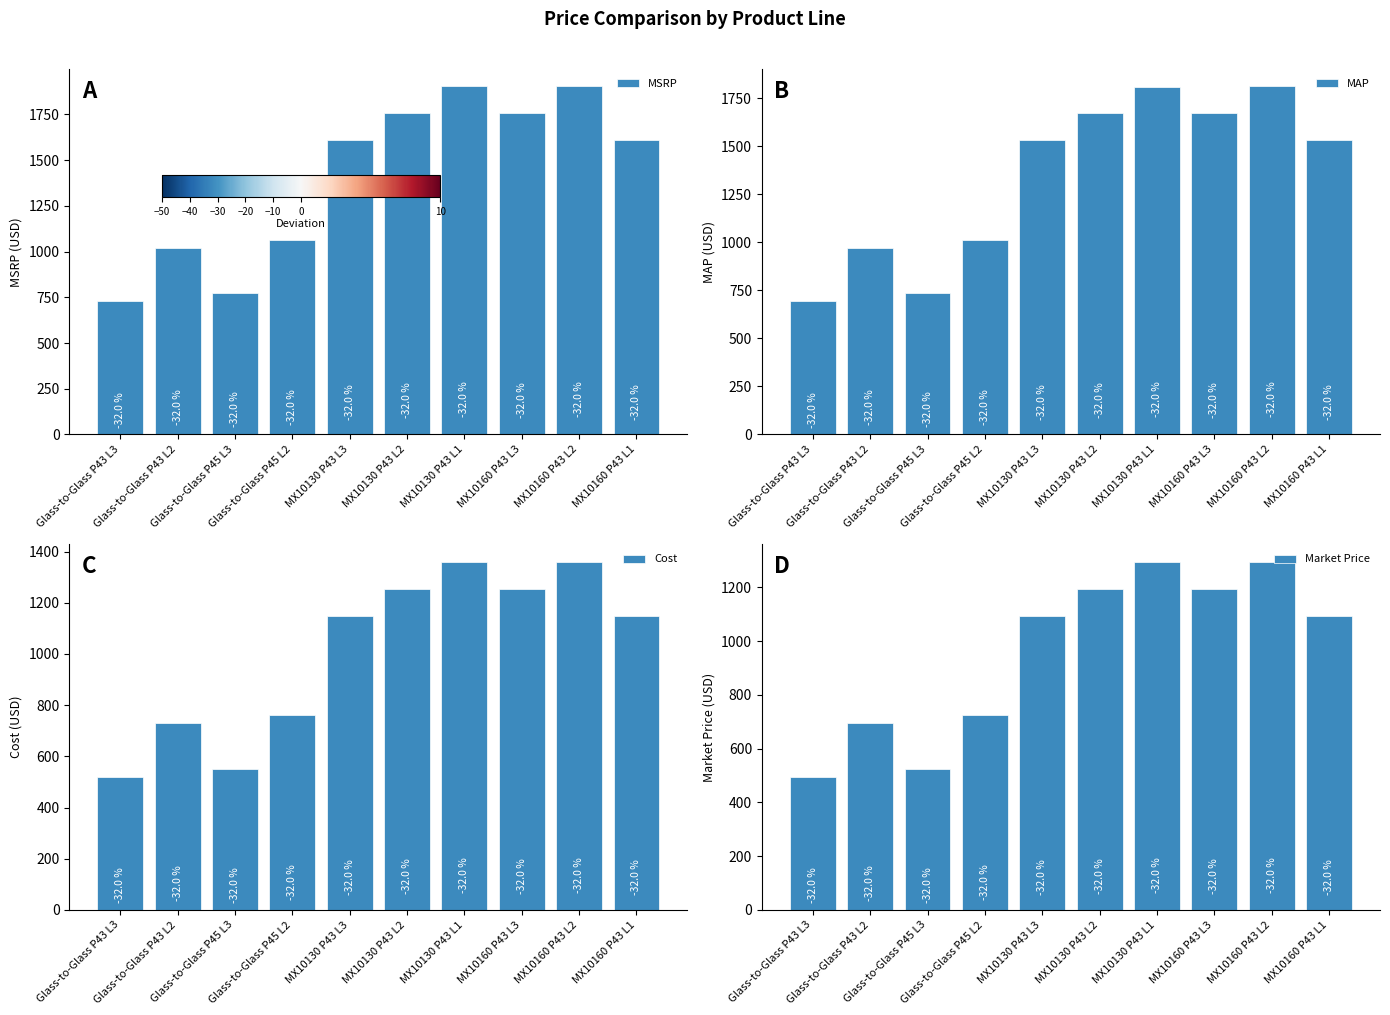

What is the approximate value of MSRP at MX10130 P43 L3?

1609.7